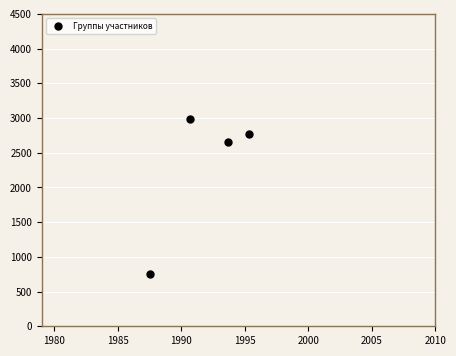

What is the range of X values (max minus min)?

7.8